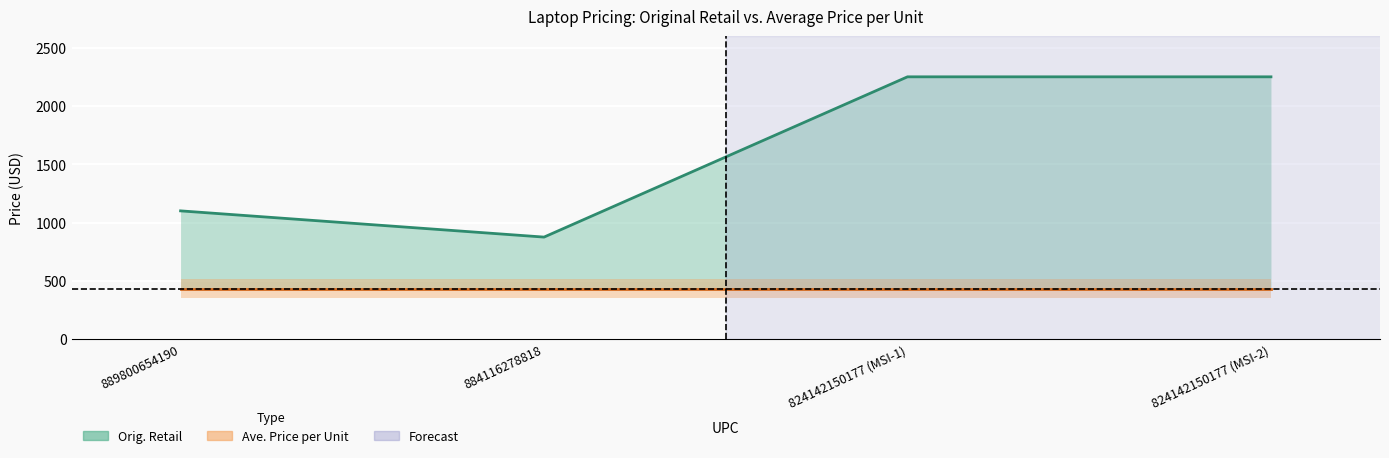

Which has a higher value, 824142150177 (MSI-1) or 889800654190?

824142150177 (MSI-1)